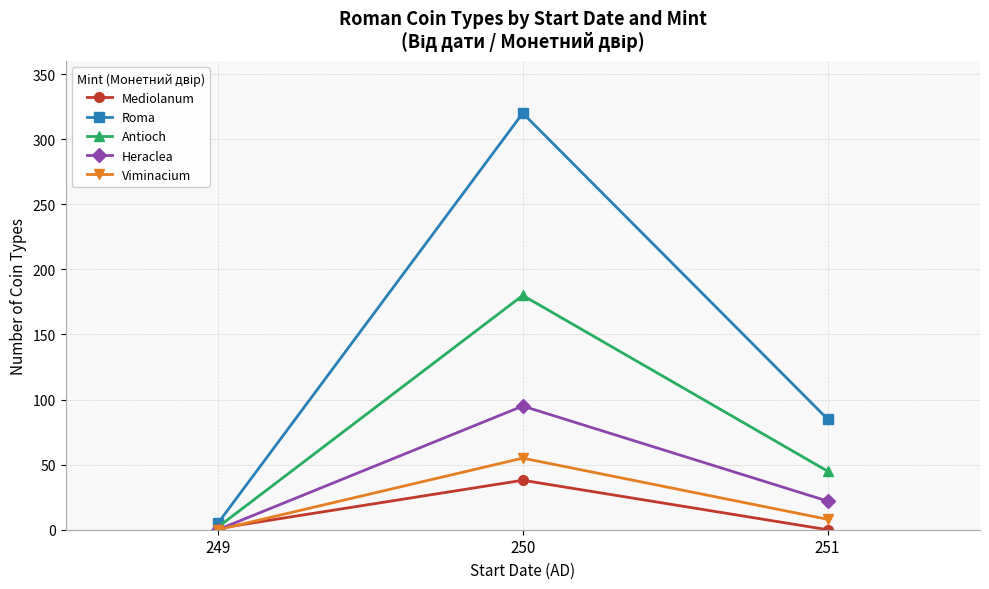

Count the number of data series in this chart.

5